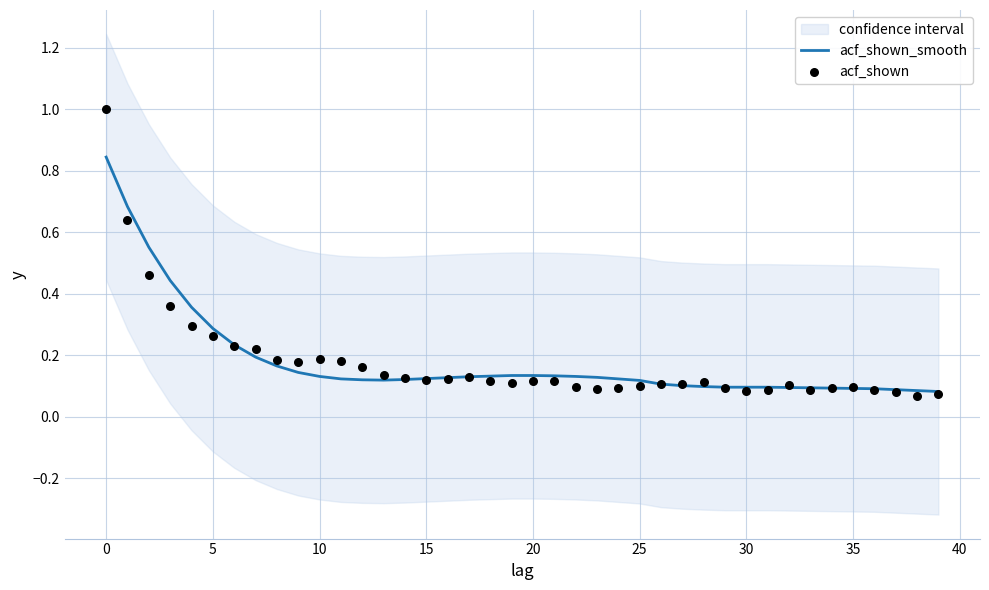

What is the total value across all series at 21?

0.2